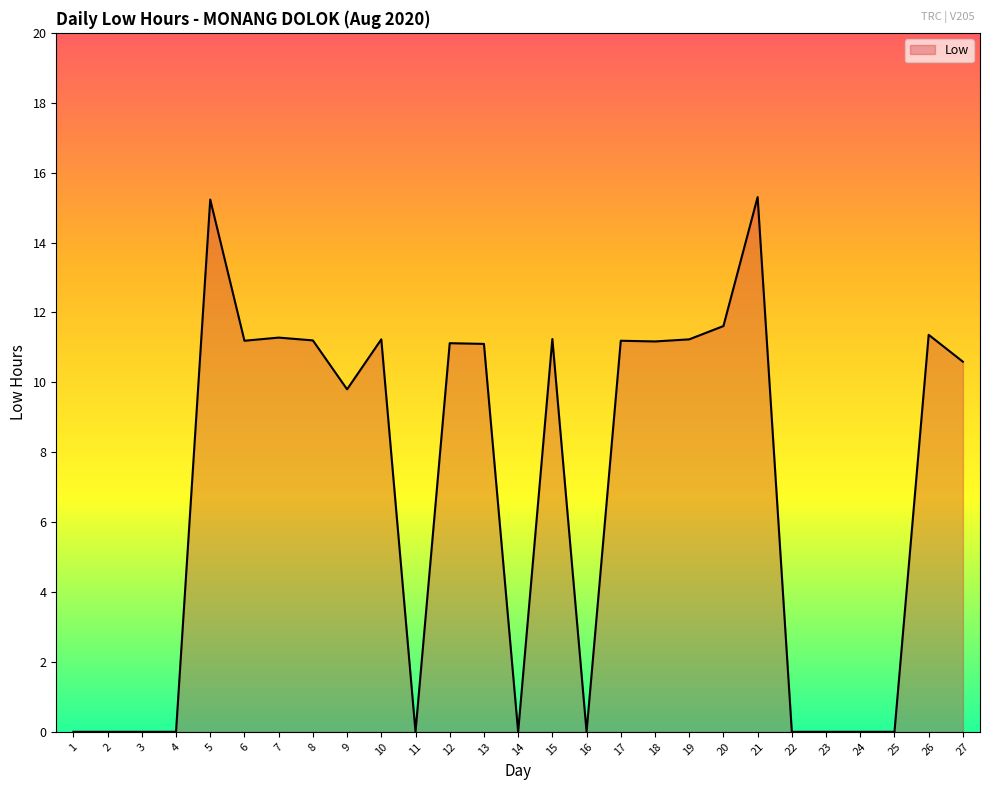

At which label does the data first exceed 11?

5